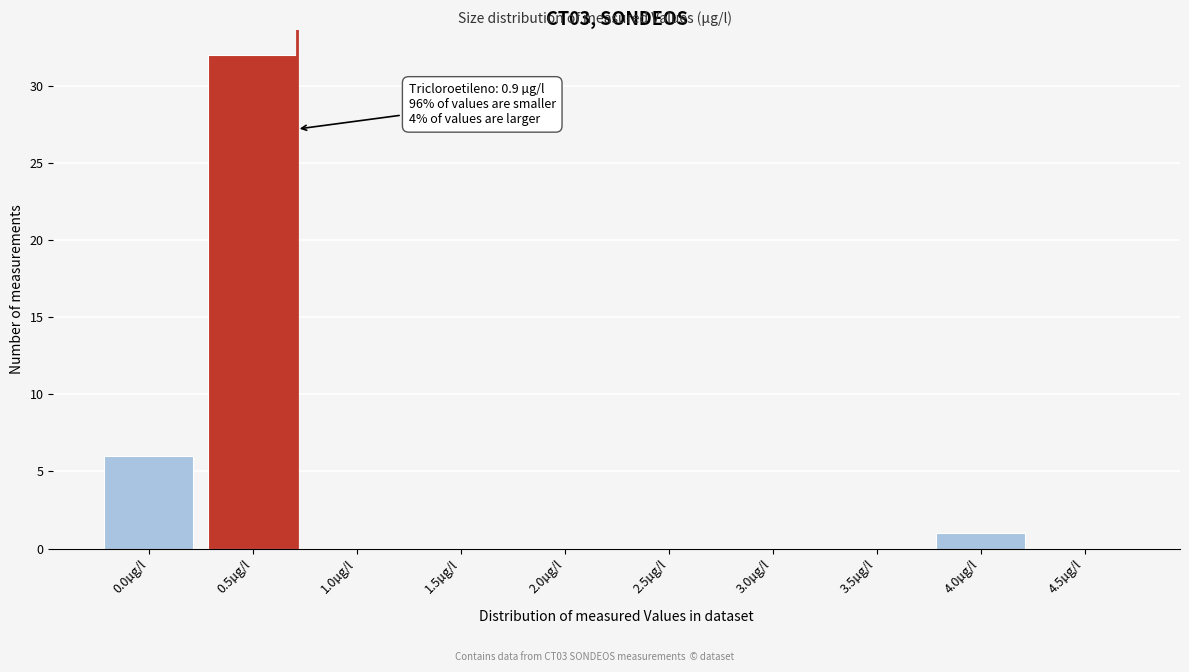

Reading left to right, list all the values displayed in this chart.

0.0µg/l=6	0.5µg/l=32	1.0µg/l=0	1.5µg/l=0	2.0µg/l=0	2.5µg/l=0	3.0µg/l=0	3.5µg/l=0	4.0µg/l=1	4.5µg/l=0